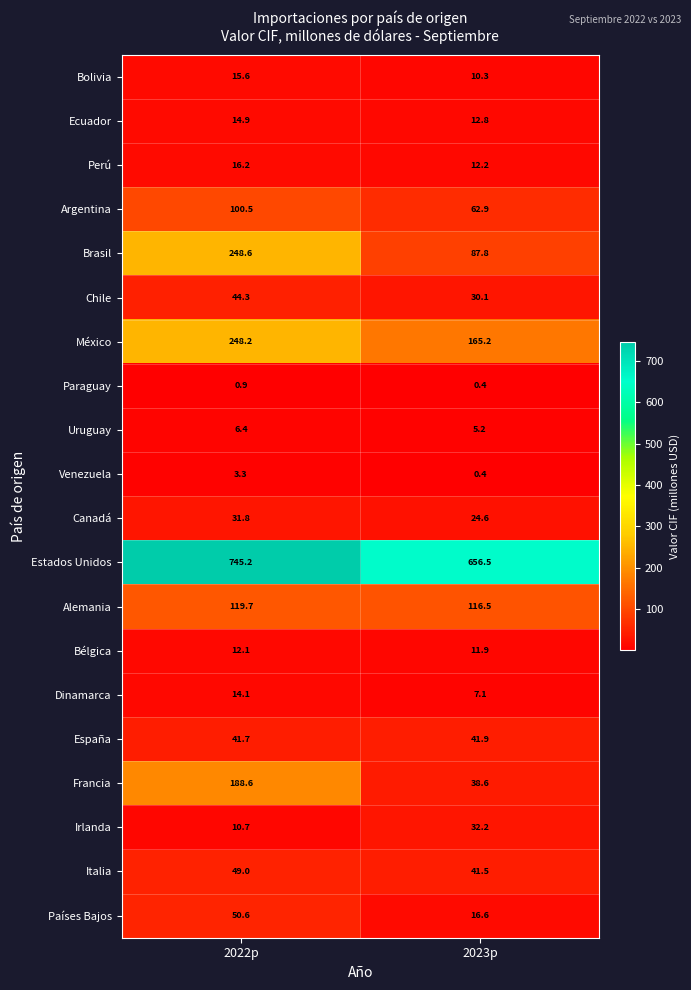

At which category is the sum across all series the highest?

2022p